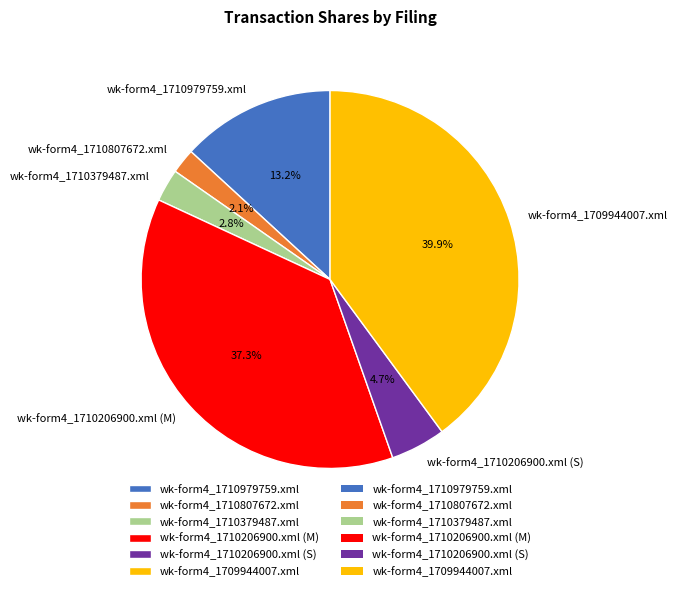

To the nearest percent, what is the average slice percentage?

17%